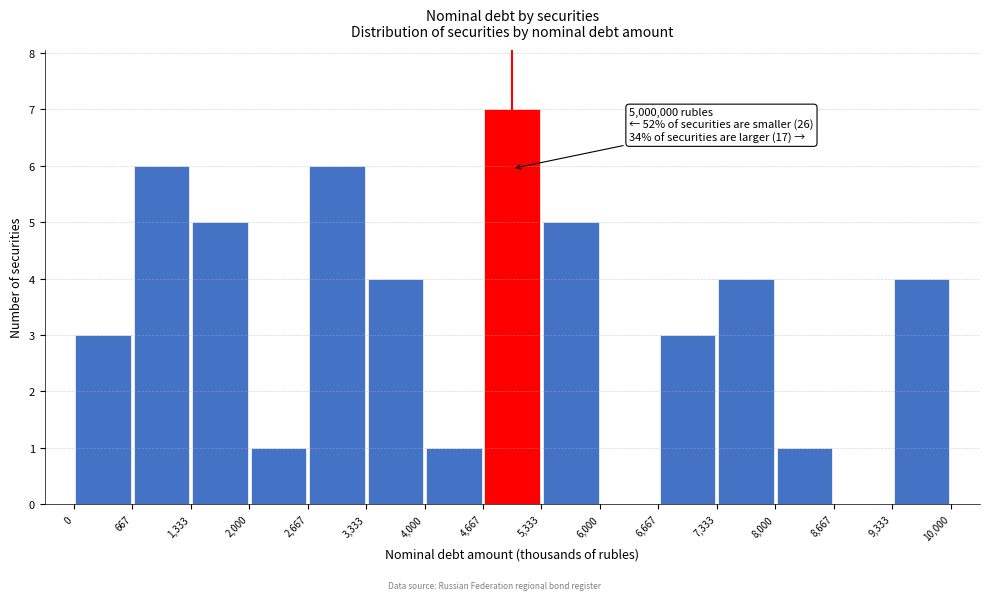

Over which range of the x-axis is the bar tallest?

4,667 to 5,333